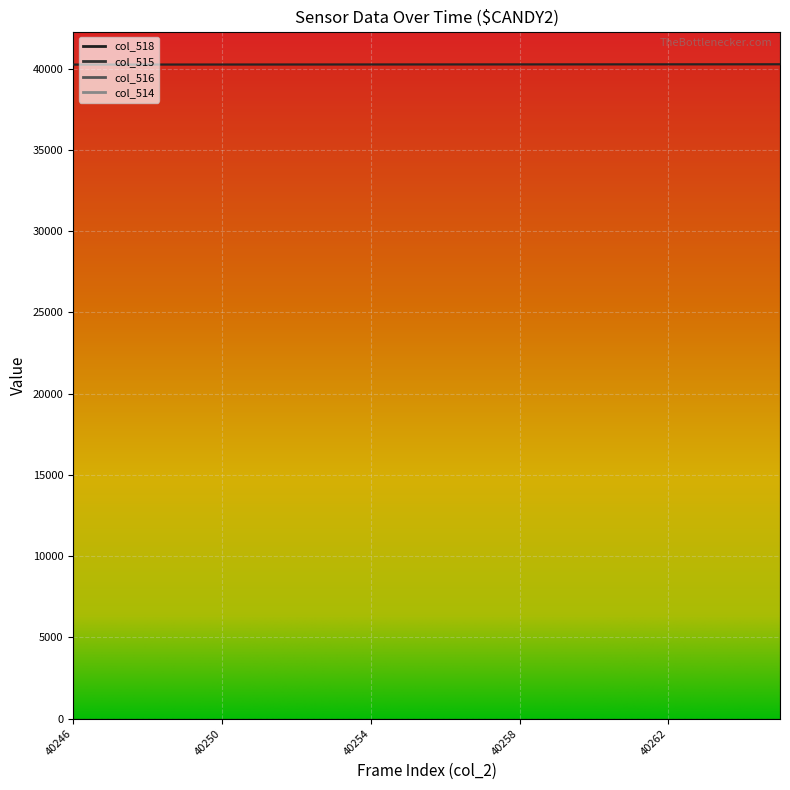

At which category does col_514 reach its first local peak?

40247